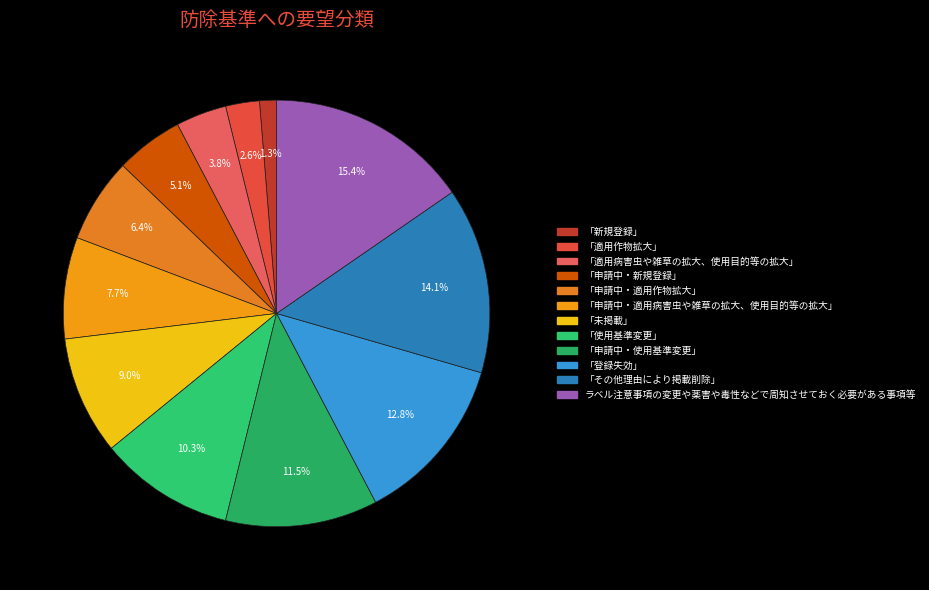

To the nearest percent, what portion does 「使用基準変更」 represent?

10%